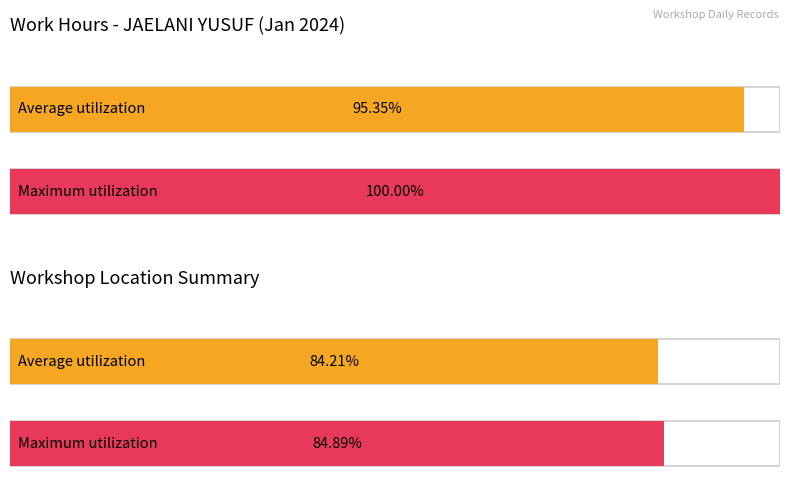

Is the value of Average utilization at 22 greater than the value of Maximum utilization at 18?

No